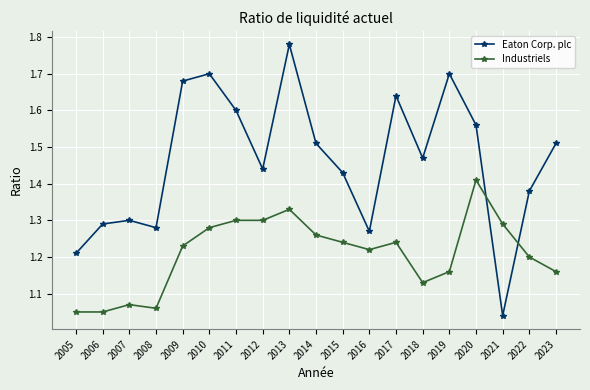

How many Industriels values are between 1 and 2?

19